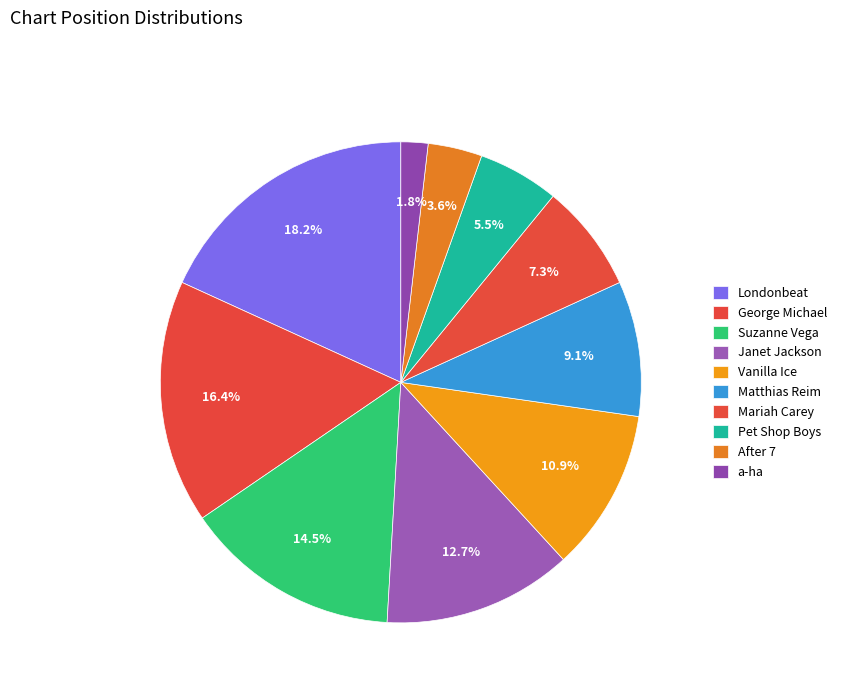

How many segments does this pie chart have?

10